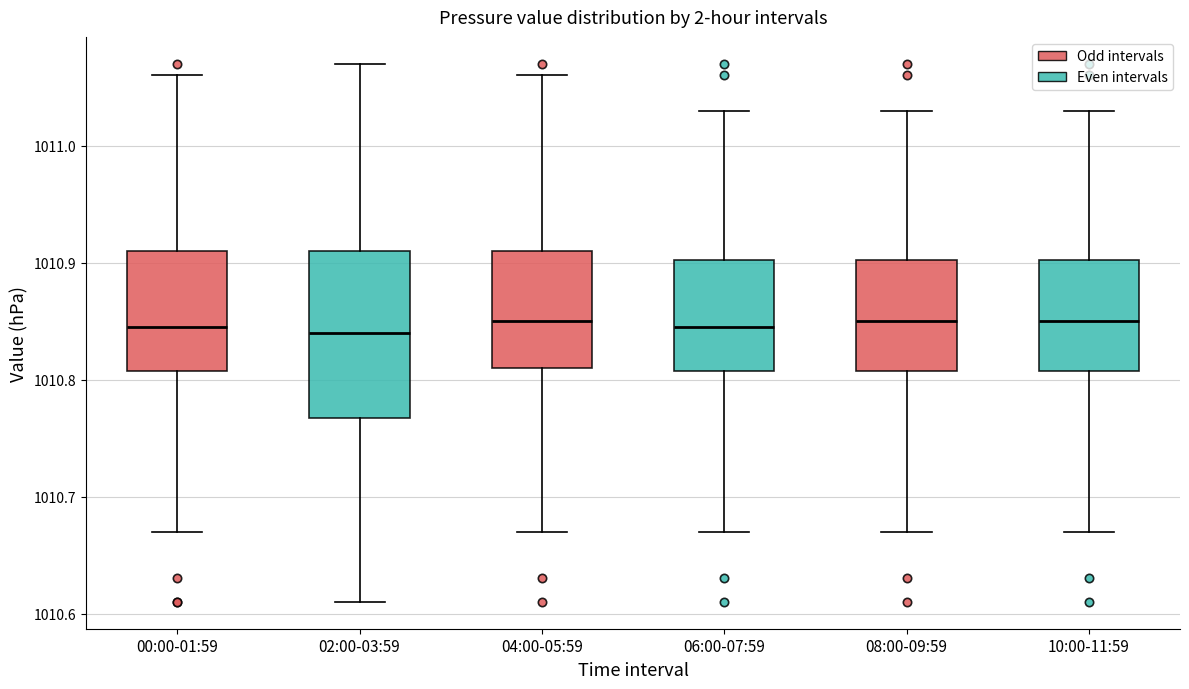

Reading left to right, transcribe this box plot: for each box, give where its median line is, the range the box spans, and where its two whiskers end, as read against the y-axis. The values are not printed on the chart, so give them approximately, as read against the axis.

00:00-01:59: median 1010.85, box 1010.81 to 1010.91, whiskers 1010.67 to 1011.06
02:00-03:59: median 1010.84, box 1010.77 to 1010.91, whiskers 1010.61 to 1011.07
04:00-05:59: median 1010.85, box 1010.81 to 1010.91, whiskers 1010.67 to 1011.06
06:00-07:59: median 1010.85, box 1010.81 to 1010.90, whiskers 1010.67 to 1011.03
08:00-09:59: median 1010.85, box 1010.81 to 1010.90, whiskers 1010.67 to 1011.03
10:00-11:59: median 1010.85, box 1010.81 to 1010.90, whiskers 1010.67 to 1011.03